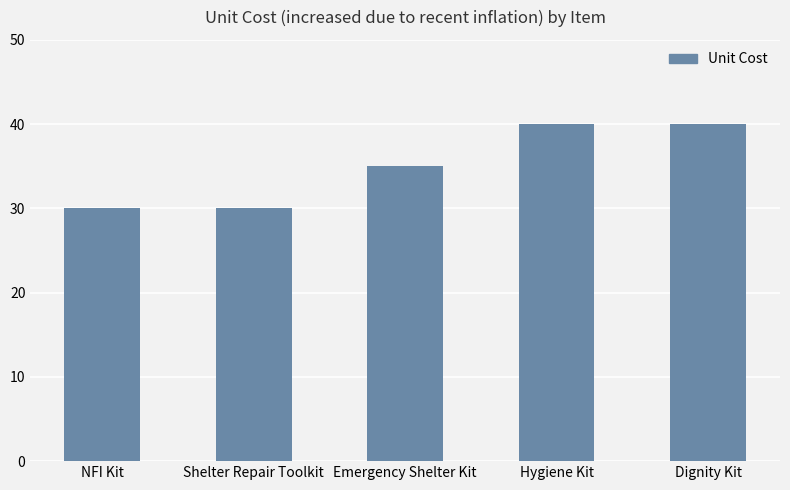

What value does the data have at Emergency Shelter Kit?

35